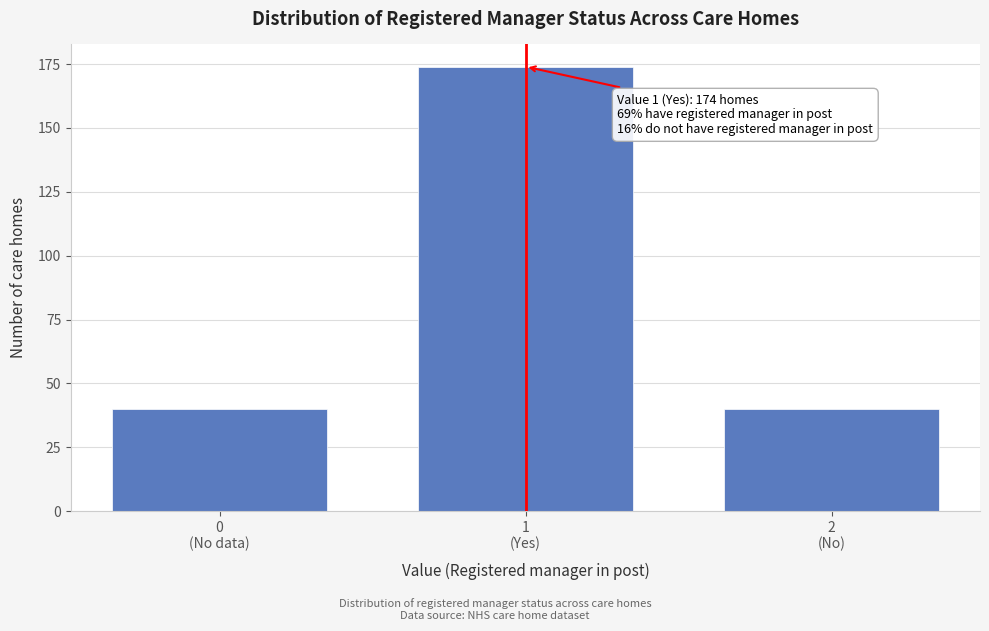

Reading right to left, transcribe all the data shown in this chart.

40	174	40